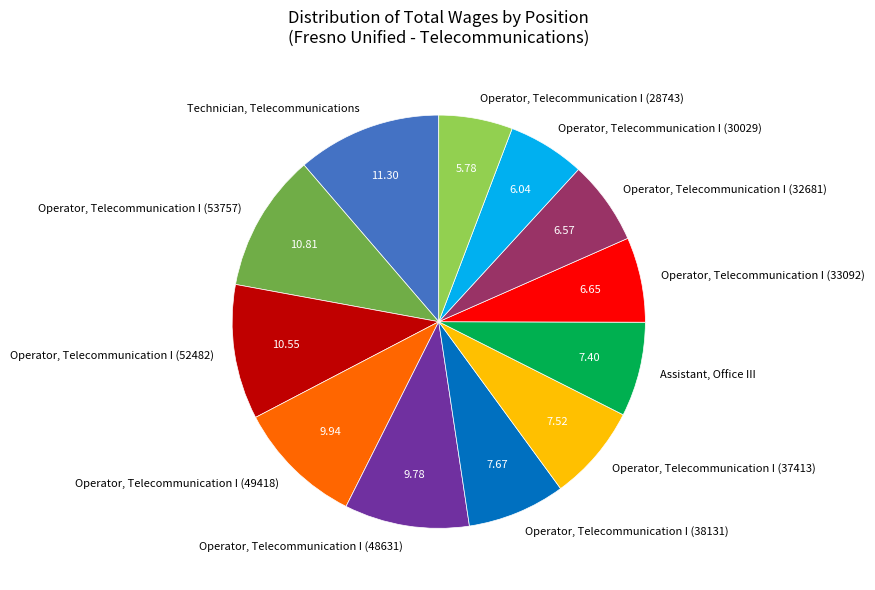

Count the number of slices in the pie.

12